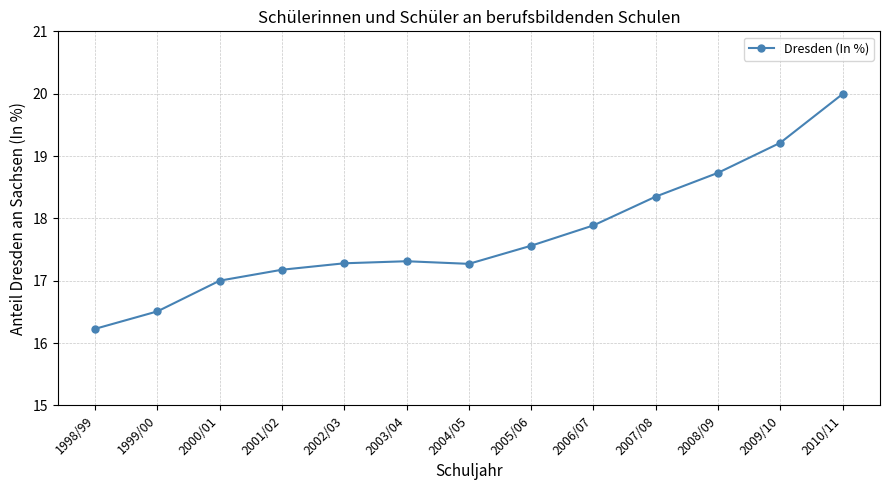

True or false: the data has more than 2 interior local peaks.

False